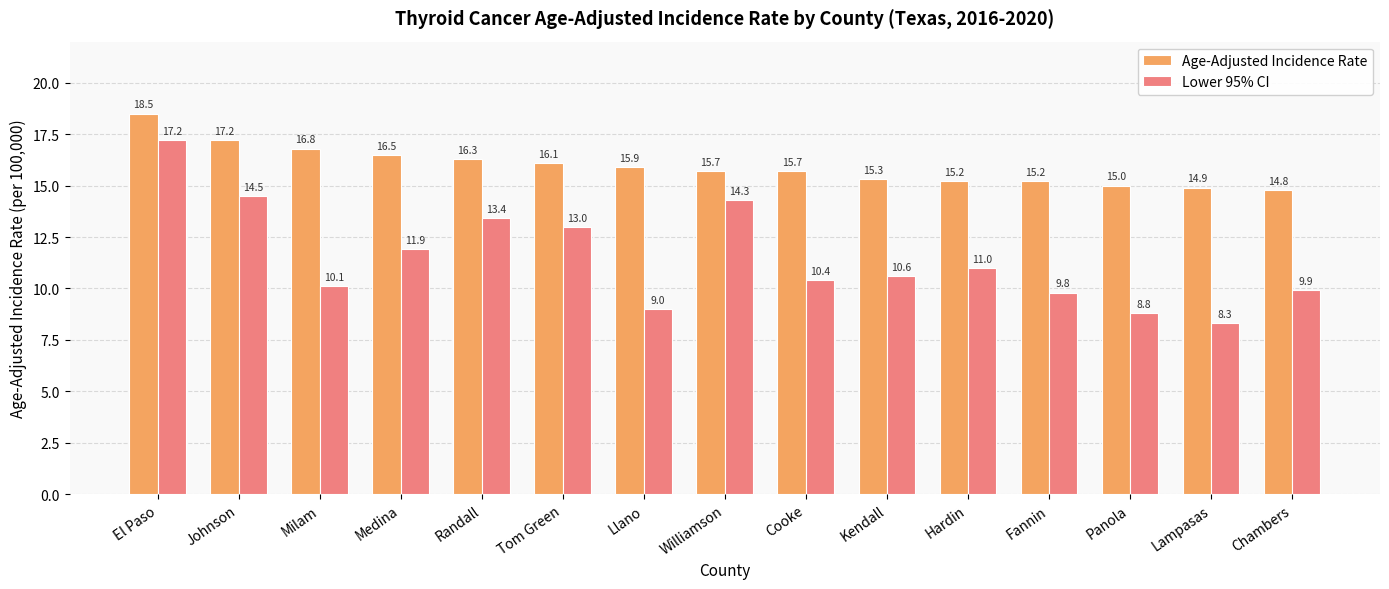

The Lower 95% CI series shows 14.7 at Panola. True or false?

False